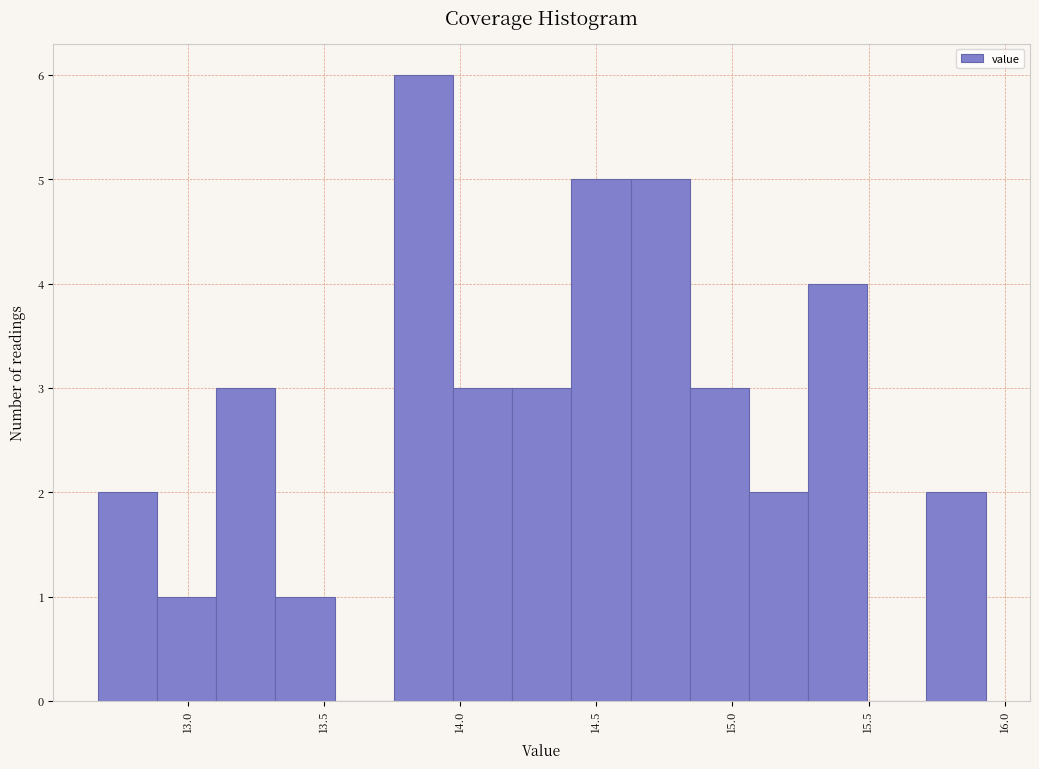

How tall is the bar that spans 13.30 to 13.55 on the x-axis? Neither the bar edges nor the heights are printed on the chart, so give them approximately, as read against the axes.

1